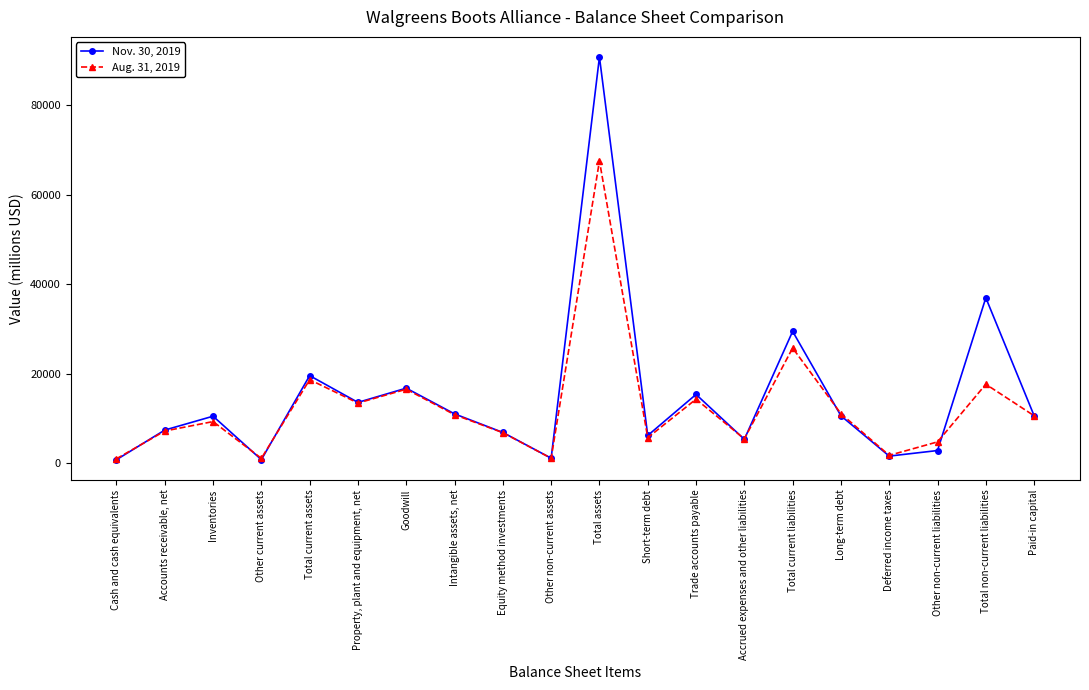

Is it true that Aug. 31, 2019 equals 17678 at Total non-current liabilities?

True